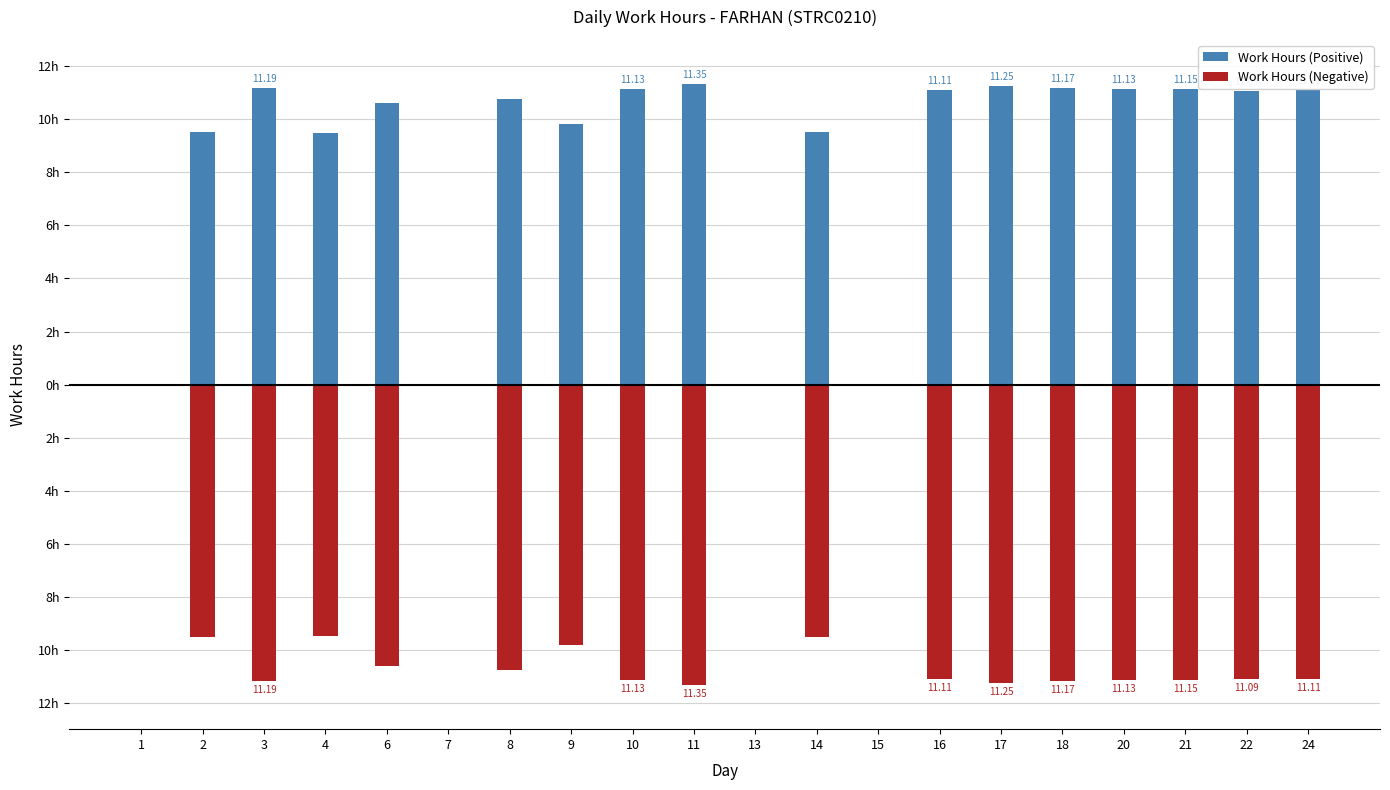

At which label is Work Hours (Negative) closest to -5?

4